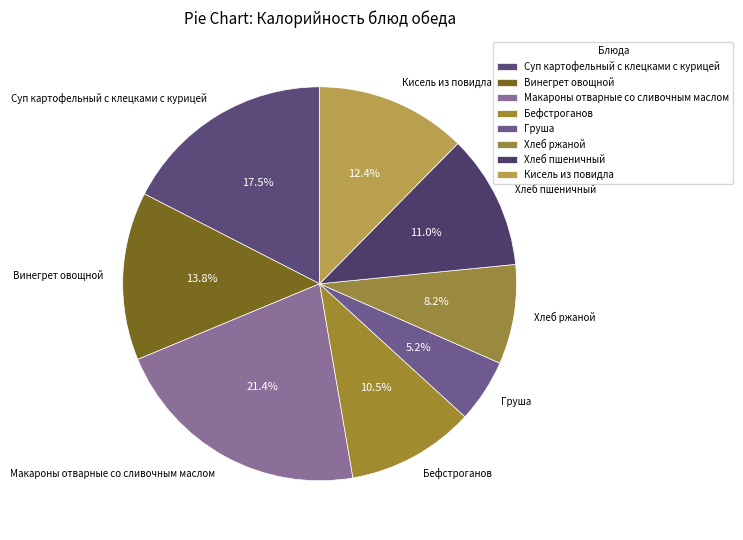

Rank the categories by value from highest to lowest.

Макароны отварные со сливочным маслом, Суп картофельный с клецками с курицей, Винегрет овощной, Кисель из повидла, Хлеб пшеничный, Бефстроганов, Хлеб ржаной, Груша